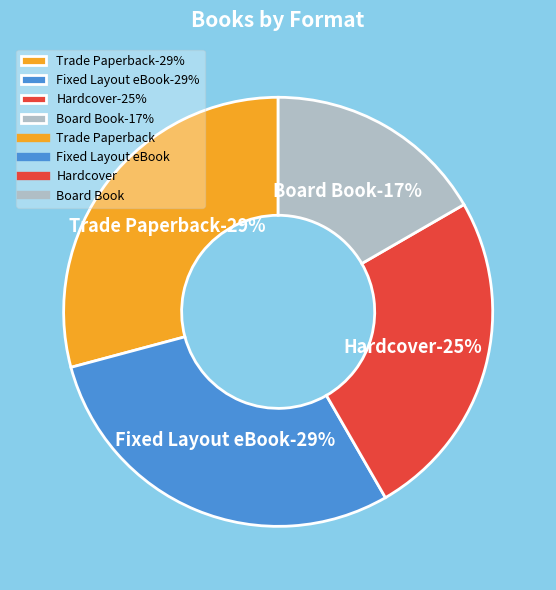

The Trade Paperback slice represents 39% of the pie. True or false?

False